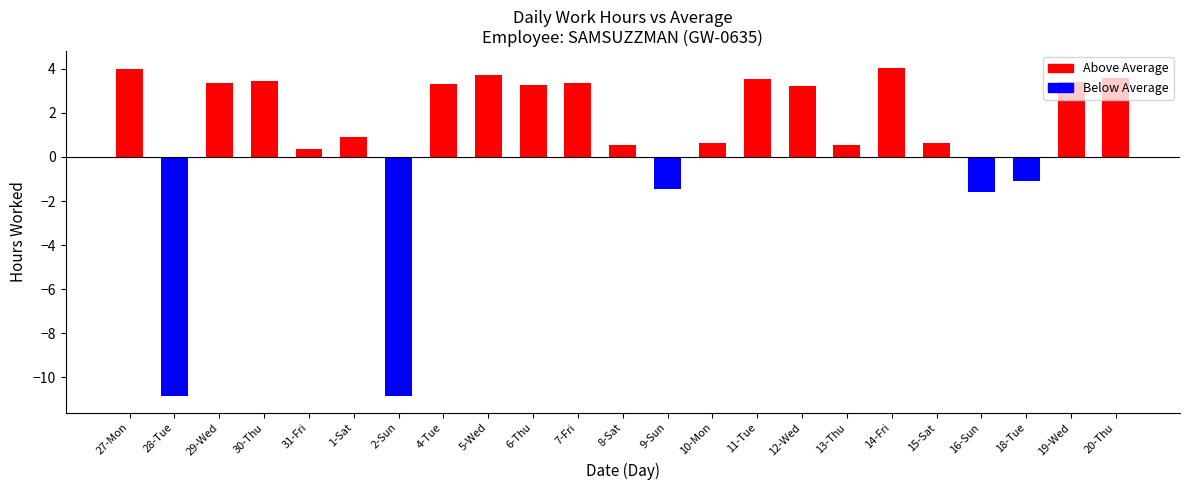

Where is the data nearest to the value -3?

16-Sun